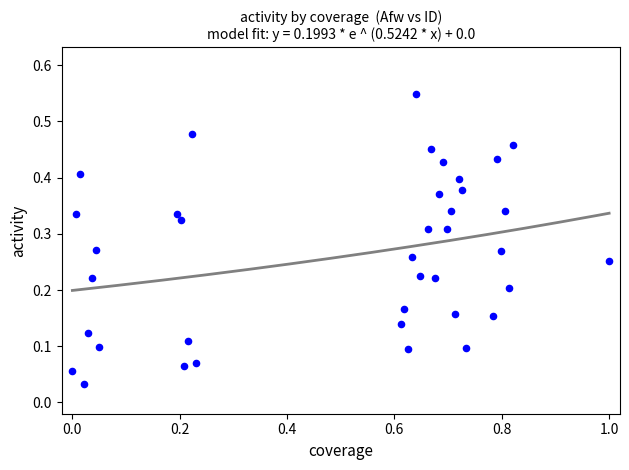

What is the range of X values (max minus min)?

1.0